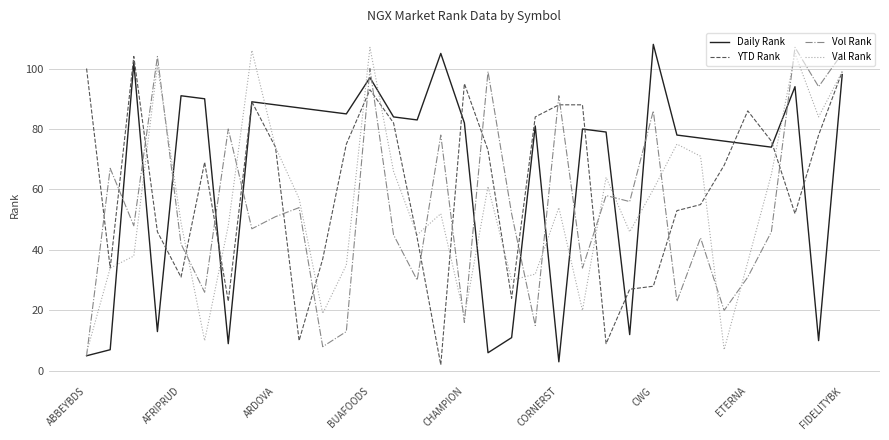

What is the average value of the YTD Rank series?

60